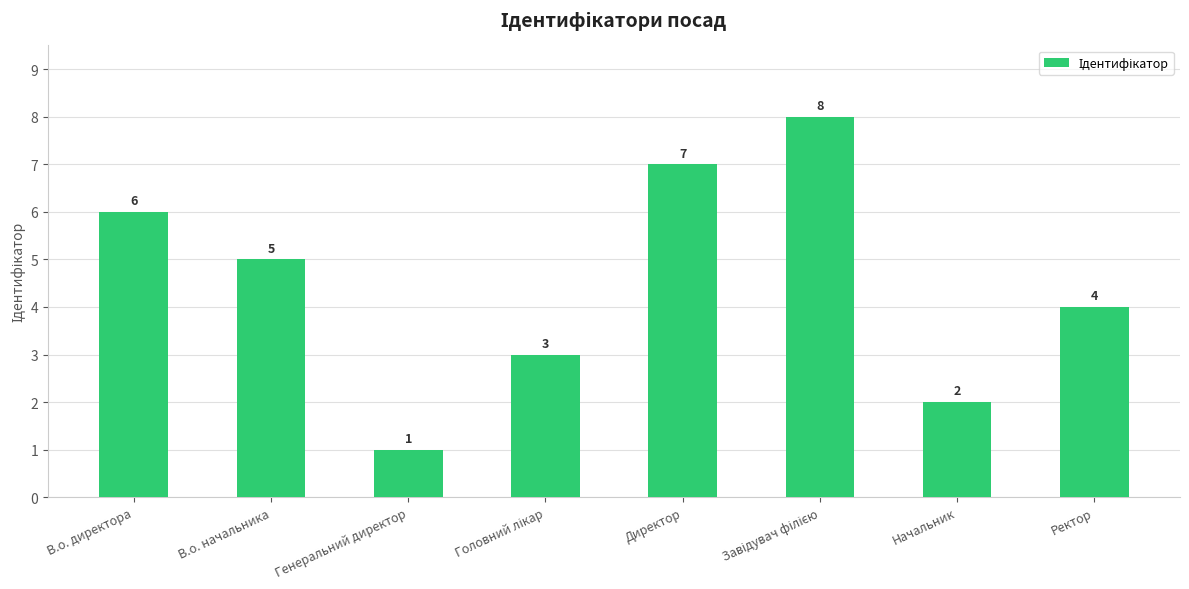

What is the label of the 2nd bar from the left?

В.о. начальника